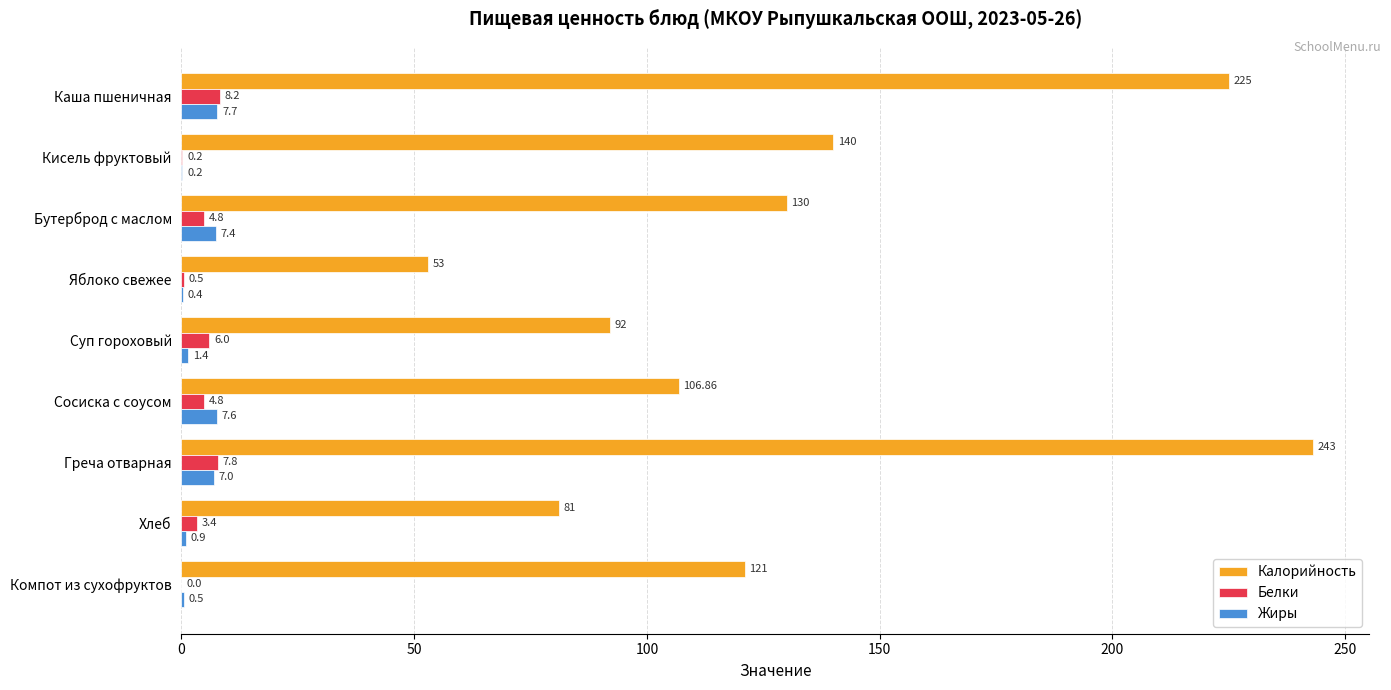

Is the value of Калорийность at Суп гороховый greater than the value of Белки at Греча отварная?

Yes